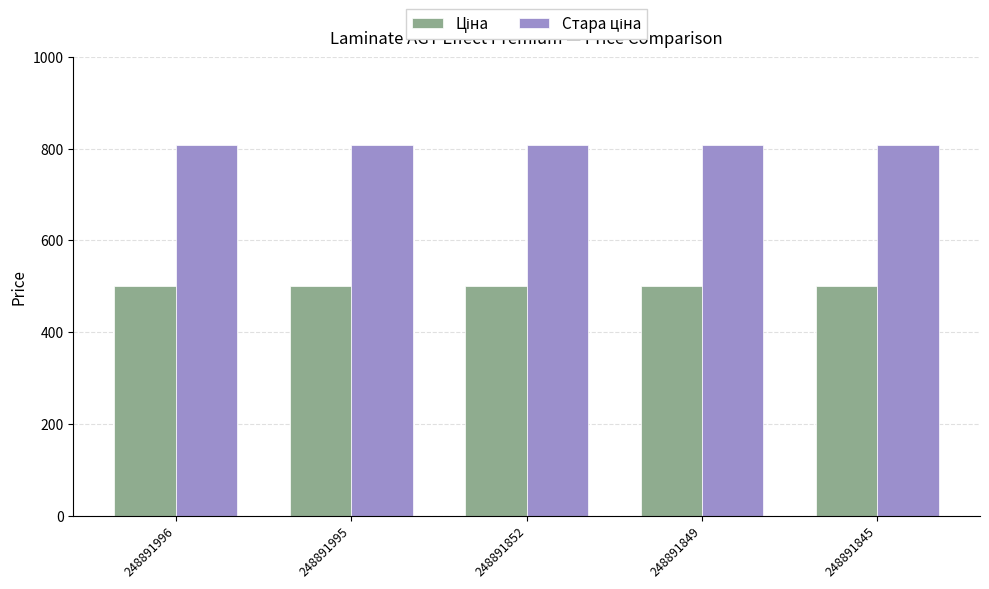

What is the minimum value shown in the chart?

500.0